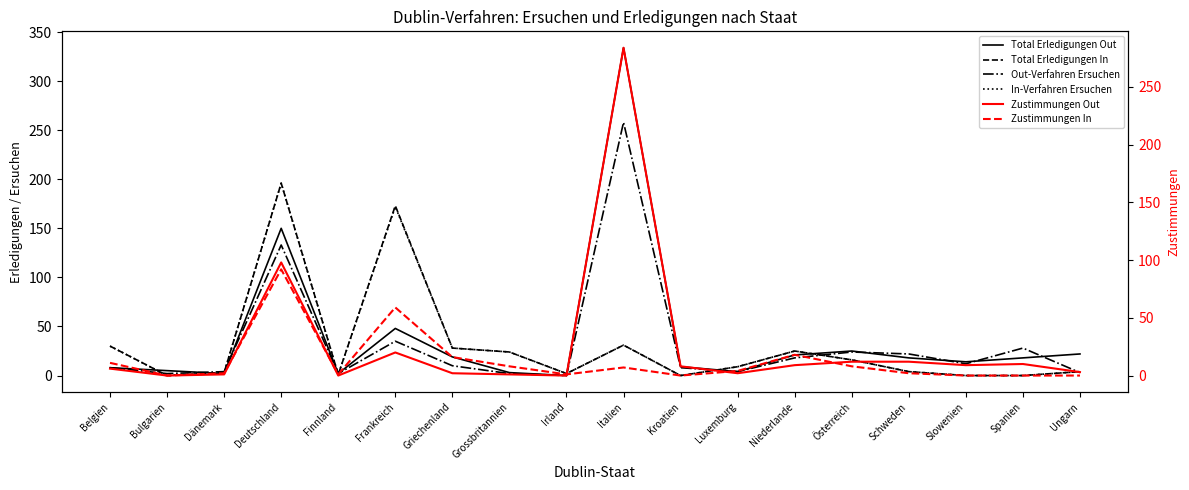

Reading left to right, list all the values displayed in this chart.

Total Erledigungen Out: Belgien=8	Bulgarien=5	Dänemark=2	Deutschland=150	Finnland=2	Frankreich=48	Griechenland=19	Grossbritannien=3	Irland=0	Italien=334	Kroatien=9	Luxemburg=4	Niederlande=21	Österreich=25	Schweden=18	Slowenien=14	Spanien=18	Ungarn=22
Total Erledigungen In: Belgien=30	Bulgarien=0	Dänemark=3	Deutschland=196	Finnland=1	Frankreich=173	Griechenland=28	Grossbritannien=24	Irland=2	Italien=31	Kroatien=0	Luxemburg=9	Niederlande=25	Österreich=16	Schweden=4	Slowenien=0	Spanien=0	Ungarn=4
Out-Verfahren Ersuchen: Belgien=8	Bulgarien=2	Dänemark=4	Deutschland=133	Finnland=2	Frankreich=35	Griechenland=10	Grossbritannien=2	Irland=0	Italien=258	Kroatien=8	Luxemburg=4	Niederlande=18	Österreich=24	Schweden=22	Slowenien=12	Spanien=28	Ungarn=3
In-Verfahren Ersuchen: Belgien=30	Bulgarien=0	Dänemark=3	Deutschland=196	Finnland=1	Frankreich=172	Griechenland=28	Grossbritannien=24	Irland=2	Italien=31	Kroatien=0	Luxemburg=9	Niederlande=25	Österreich=16	Schweden=4	Slowenien=0	Spanien=0	Ungarn=4
Zustimmungen Out: Belgien=6	Bulgarien=0	Dänemark=1	Deutschland=98	Finnland=0	Frankreich=20	Griechenland=2	Grossbritannien=1	Irland=0	Italien=284	Kroatien=8	Luxemburg=2	Niederlande=9	Österreich=12	Schweden=12	Slowenien=9	Spanien=10	Ungarn=3
Zustimmungen In: Belgien=11	Bulgarien=0	Dänemark=2	Deutschland=92	Finnland=1	Frankreich=59	Griechenland=16	Grossbritannien=8	Irland=1	Italien=7	Kroatien=0	Luxemburg=4	Niederlande=18	Österreich=8	Schweden=2	Slowenien=0	Spanien=0	Ungarn=0